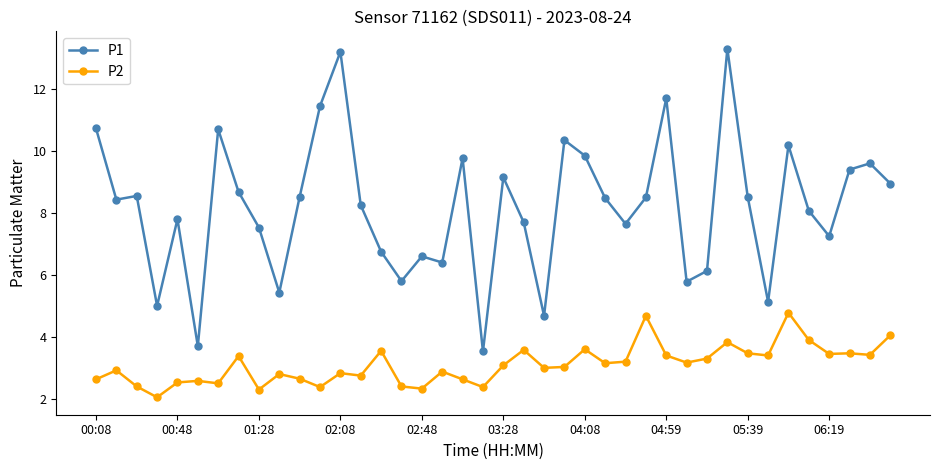

True or false: P2 and P1 cross at least once.

False